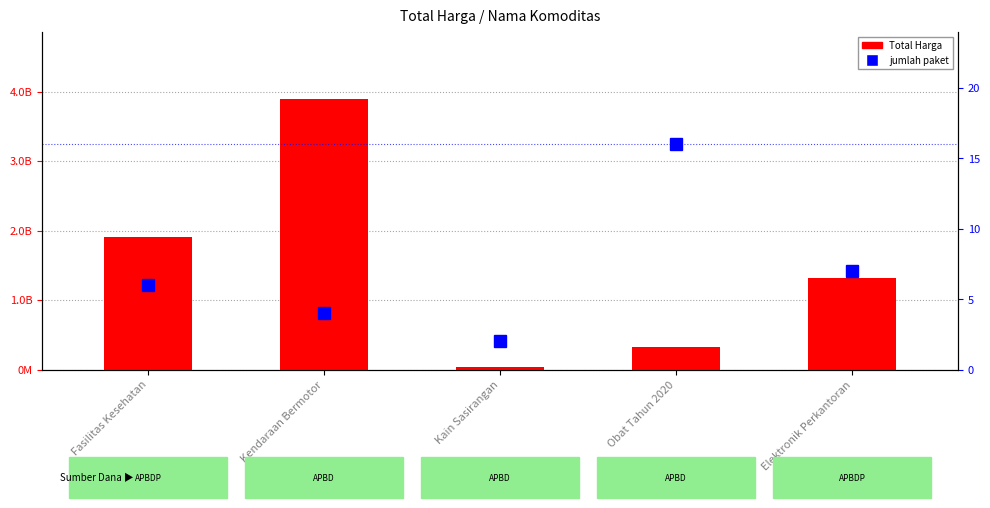

How many groups of bars are there?

5